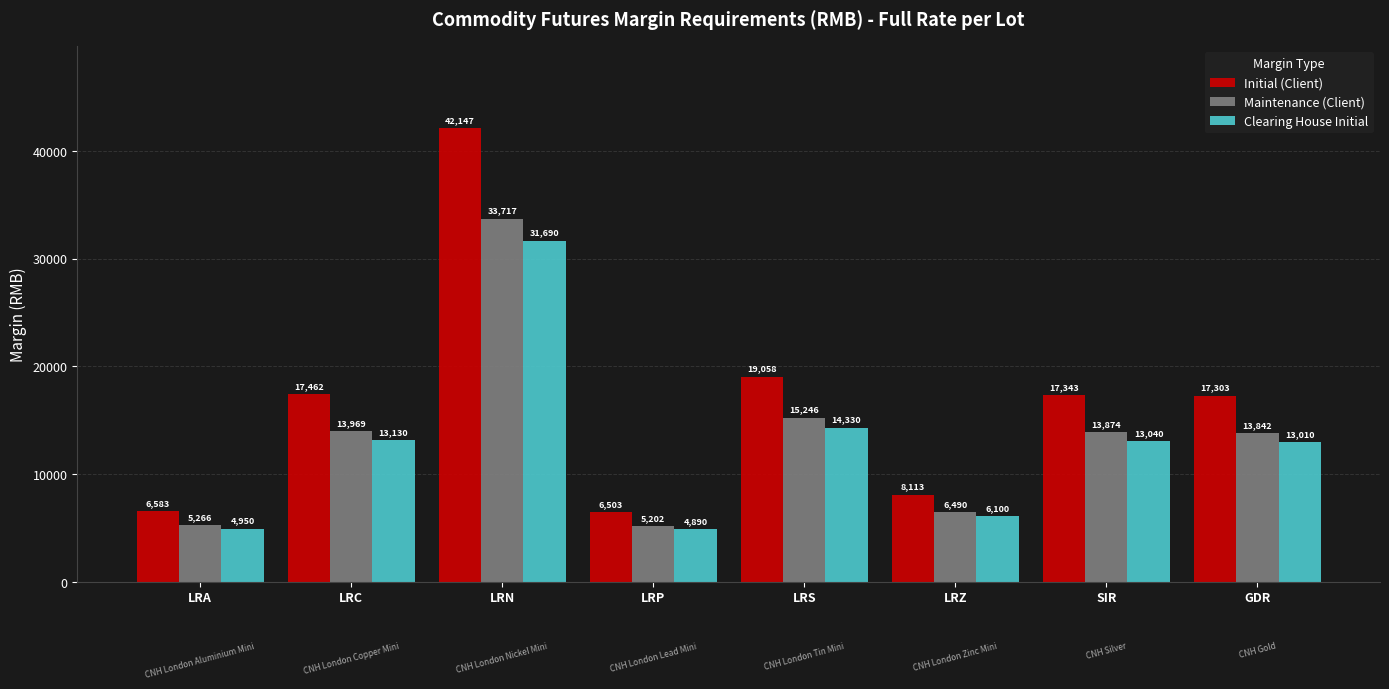

Reading left to right, list all the values displayed in this chart.

Initial (Client): LRA=6583	LRC=17462	LRN=42147	LRP=6503	LRS=19058	LRZ=8113	SIR=17343	GDR=17303
Maintenance (Client): LRA=5266	LRC=13969	LRN=33717	LRP=5202	LRS=15246	LRZ=6490	SIR=13874	GDR=13842
Clearing House Initial: LRA=4950	LRC=13130	LRN=31690	LRP=4890	LRS=14330	LRZ=6100	SIR=13040	GDR=13010